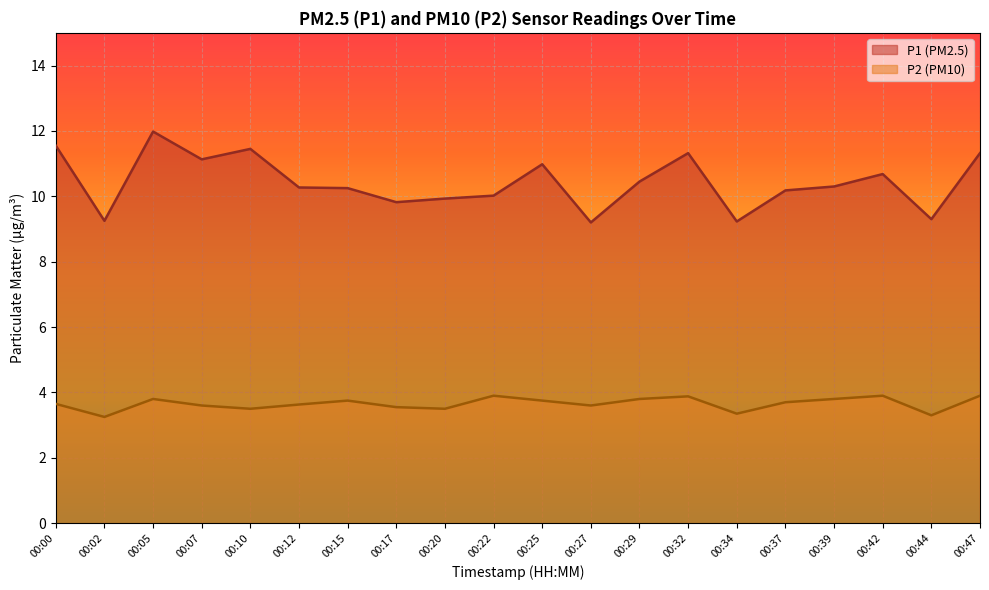

The P1 series shows 10.3 at 00:12. True or false?

True